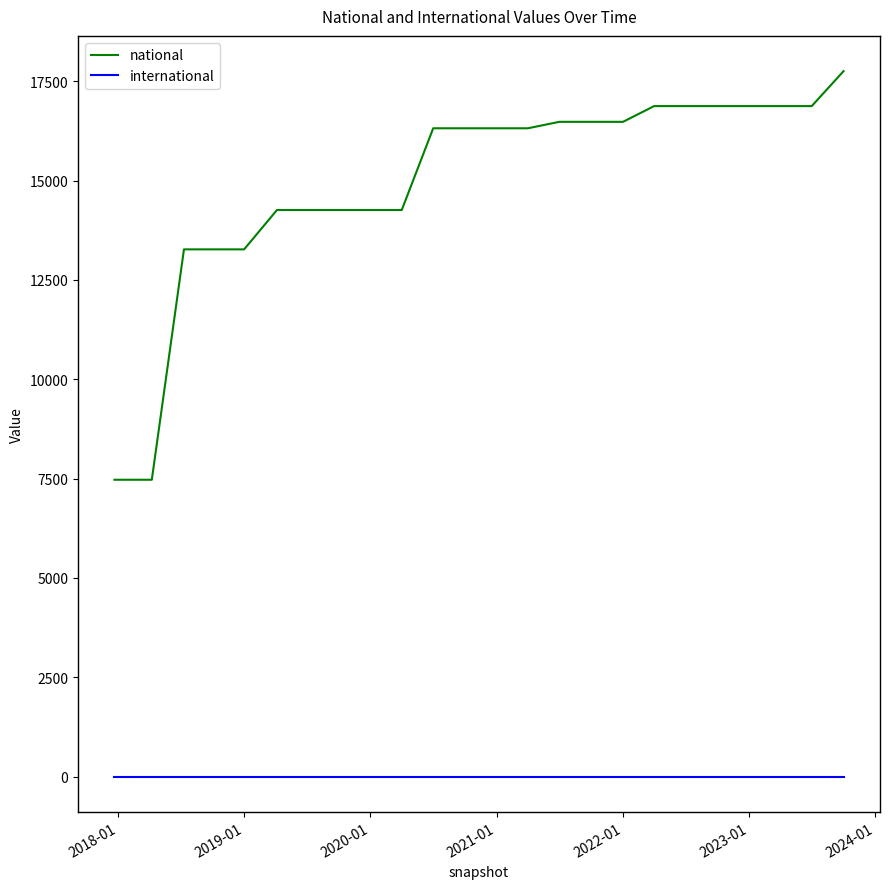

Which series has the largest total across all categories?

national